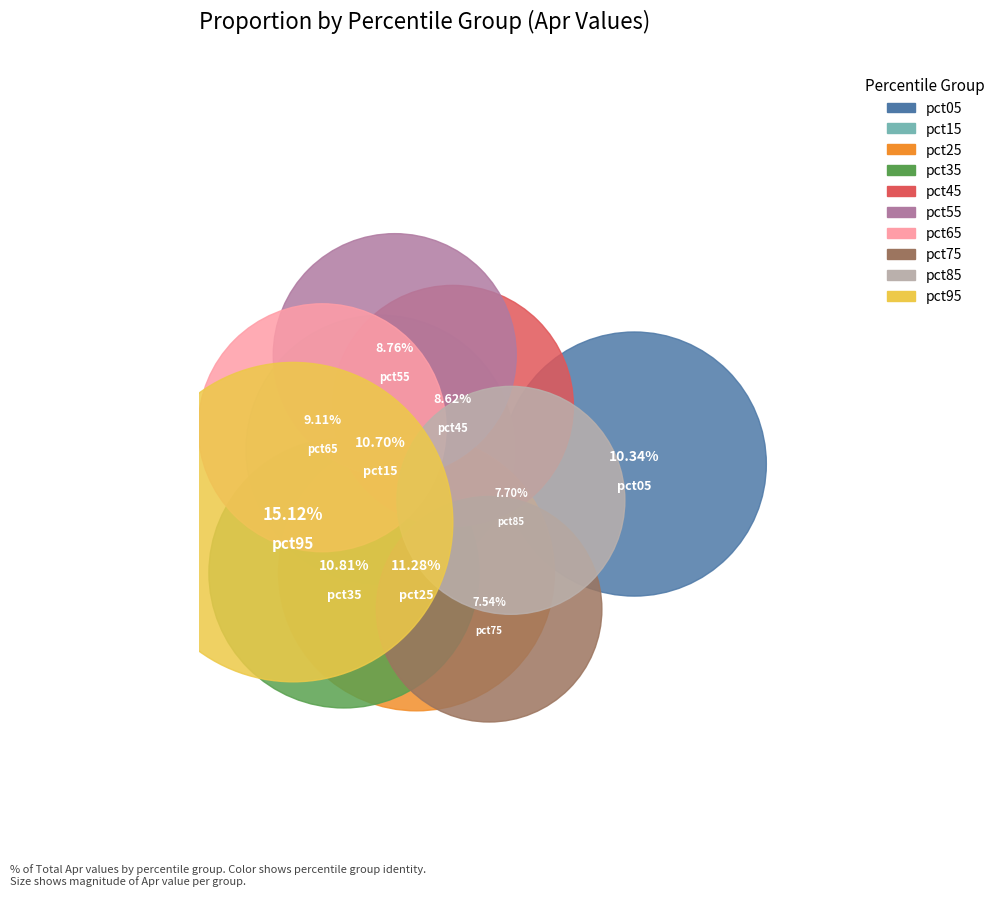

What percentage is the pct45 slice, to the nearest percent?

9%